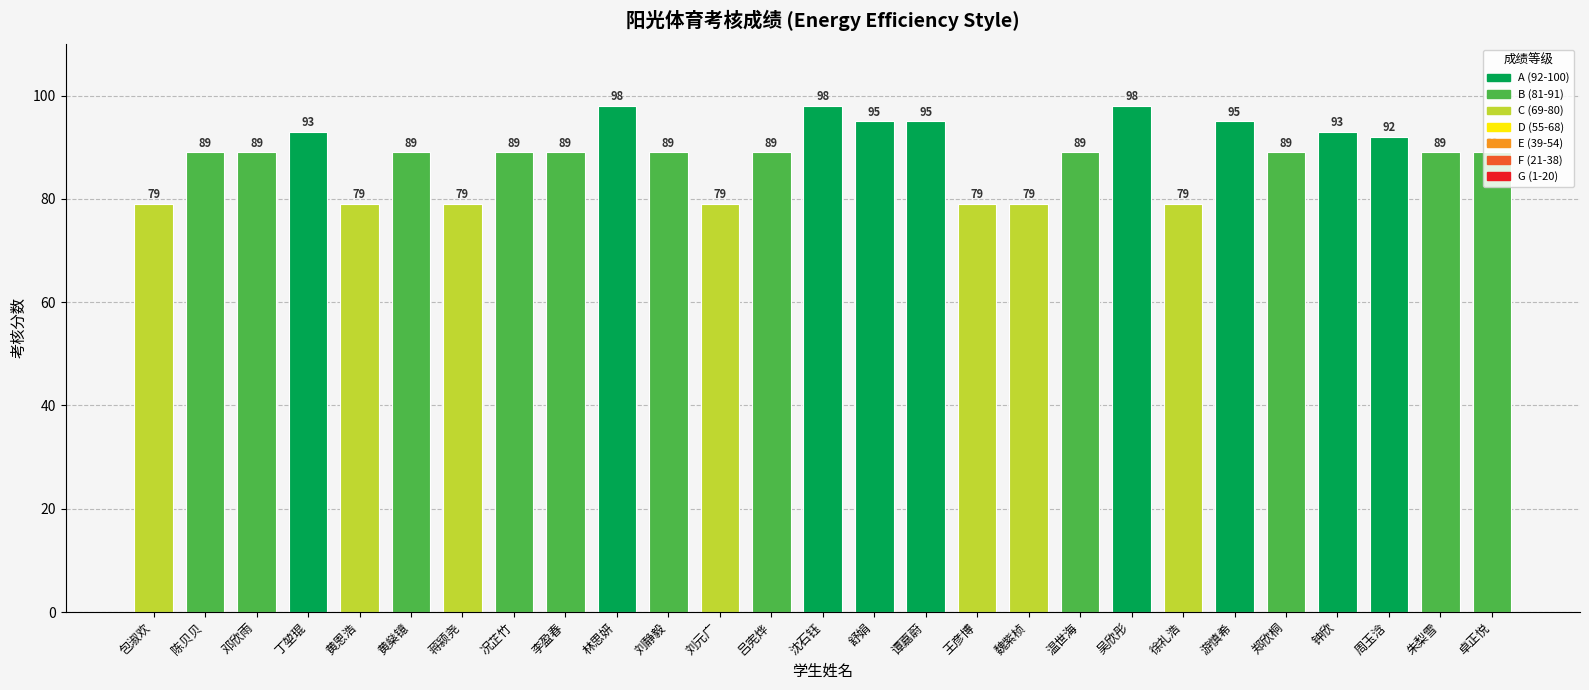

What is the label of the 6th bar from the left?

黄燊镱